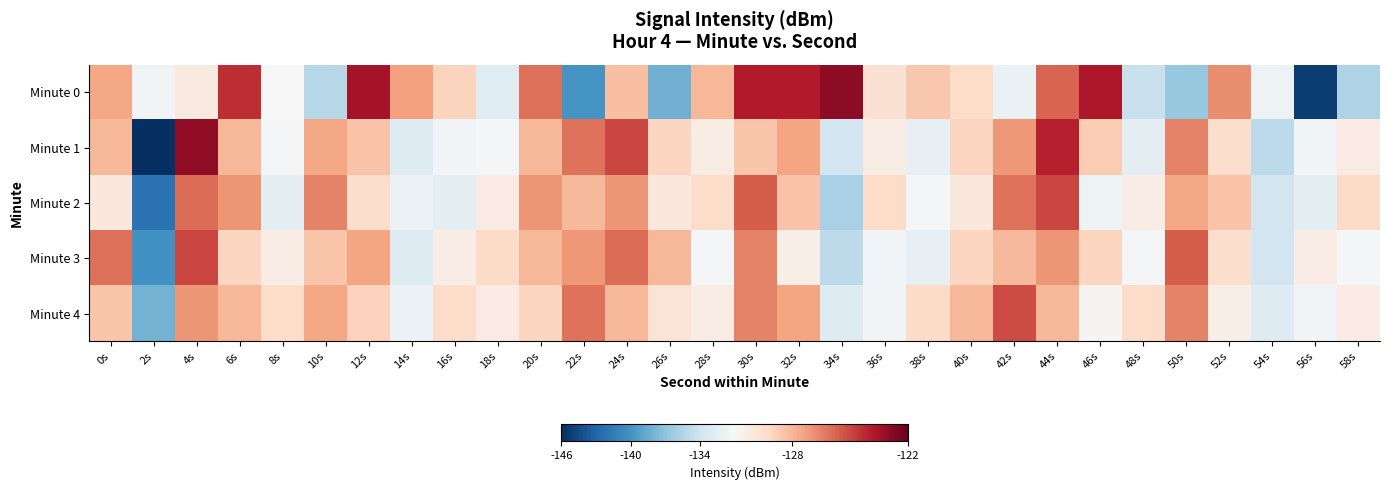

Reading left to right, extract all data points from this chart.

Minute 0: 0s=-127.5	2s=-131.5	4s=-130.2	6s=-124.3	8s=-131.0	10s=-135.3	12s=-123.5	14s=-127.3	16s=-129.0	18s=-132.8	20s=-126.0	22s=-139.8	24s=-128.3	26s=-138.2	28s=-128.0	30s=-123.9	32s=-123.9	34s=-123.0	36s=-129.6	38s=-128.6	40s=-129.3	42s=-132.0	44s=-125.7	46s=-123.7	48s=-134.3	50s=-136.6	52s=-126.8	54s=-131.8	56s=-145.3	58s=-135.7
Minute 1: 0s=-128.0	2s=-146.1	4s=-123.0	6s=-128.0	8s=-131.3	10s=-127.5	12s=-128.4	14s=-132.9	16s=-131.4	18s=-131.2	20s=-128.0	22s=-126.1	24s=-125.0	26s=-129.0	28s=-130.3	30s=-128.5	32s=-127.4	34s=-133.9	36s=-130.4	38s=-132.2	40s=-129.0	42s=-127.1	44s=-124.0	46s=-128.7	48s=-132.3	50s=-126.5	52s=-129.4	54s=-134.9	56s=-131.4	58s=-130.2
Minute 2: 0s=-130.0	2s=-142.1	4s=-126.0	6s=-127.0	8s=-132.3	10s=-126.5	12s=-129.4	14s=-131.9	16s=-132.4	18s=-130.2	20s=-127.0	22s=-128.1	24s=-127.0	26s=-130.0	28s=-129.3	30s=-125.5	32s=-128.4	34s=-135.9	36s=-129.4	38s=-131.2	40s=-130.0	42s=-126.1	44s=-125.0	46s=-131.7	48s=-130.3	50s=-127.5	52s=-128.4	54s=-133.9	56s=-132.4	58s=-129.2
Minute 3: 0s=-126.0	2s=-140.1	4s=-125.0	6s=-129.0	8s=-130.3	10s=-128.5	12s=-127.4	14s=-132.9	16s=-130.4	18s=-129.2	20s=-128.0	22s=-127.1	24s=-126.0	26s=-128.0	28s=-131.3	30s=-126.5	32s=-130.4	34s=-134.9	36s=-131.4	38s=-132.2	40s=-129.0	42s=-128.1	44s=-127.0	46s=-129.0	48s=-131.3	50s=-125.5	52s=-129.4	54s=-133.9	56s=-130.4	58s=-131.2
Minute 4: 0s=-128.5	2s=-138.1	4s=-127.0	6s=-128.0	8s=-129.3	10s=-127.5	12s=-128.9	14s=-131.9	16s=-129.4	18s=-130.2	20s=-129.0	22s=-126.1	24s=-128.0	26s=-129.7	28s=-130.3	30s=-126.5	32s=-127.4	34s=-132.9	36s=-131.4	38s=-129.2	40s=-128.0	42s=-125.1	44s=-128.0	46s=-130.7	48s=-129.3	50s=-126.5	52s=-130.4	54s=-132.9	56s=-131.4	58s=-130.2